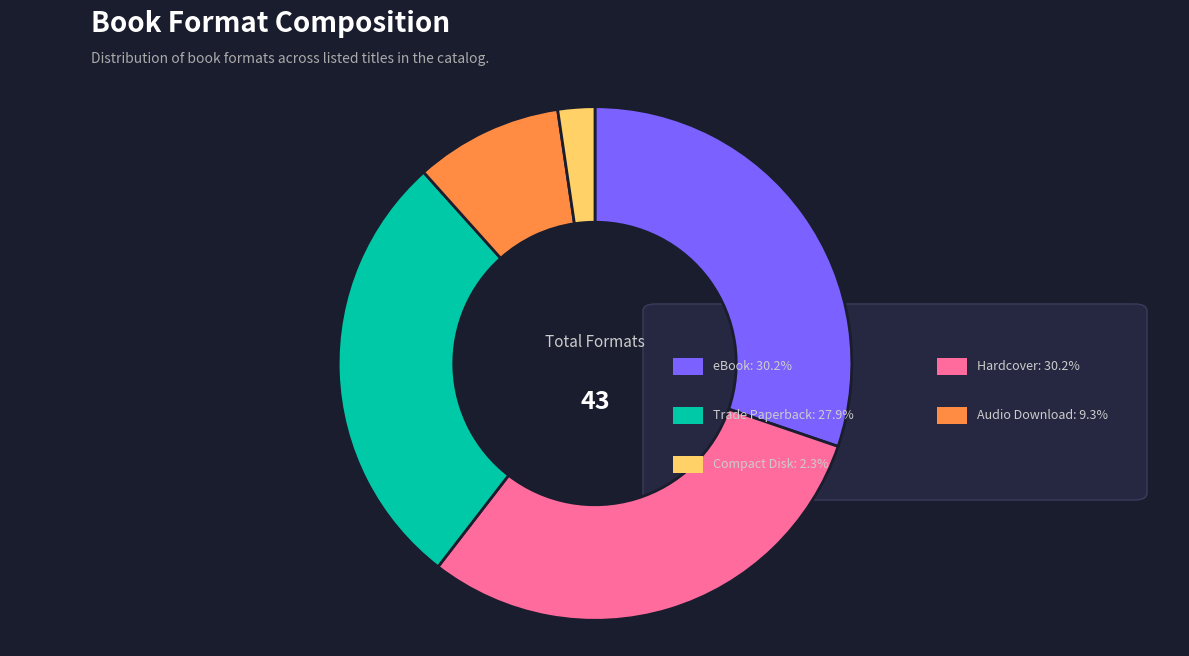

Does any single category account for the majority?

No